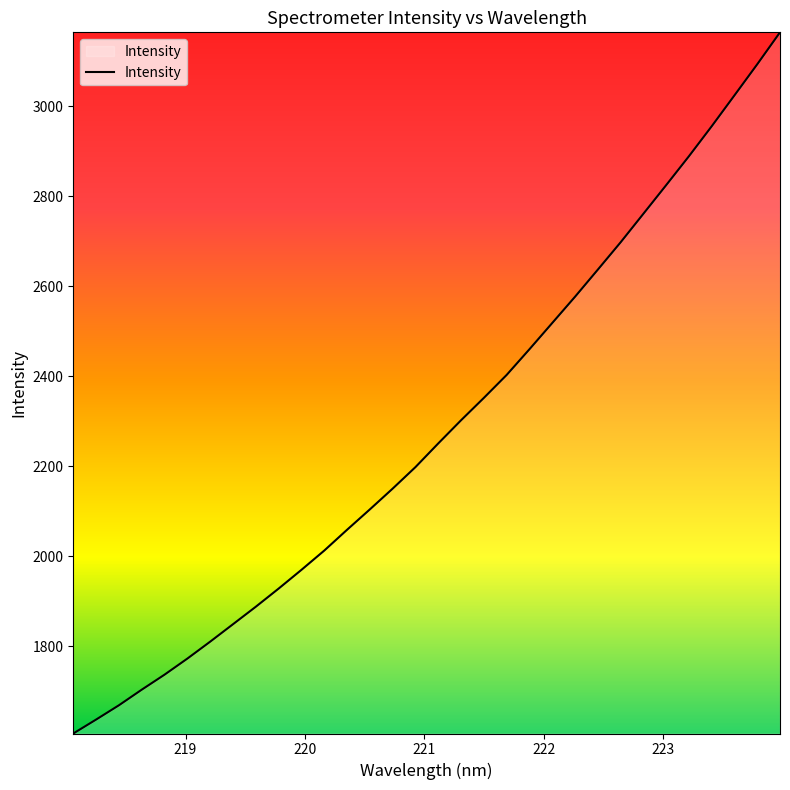

What is the maximum value shown in the chart?

3164.5